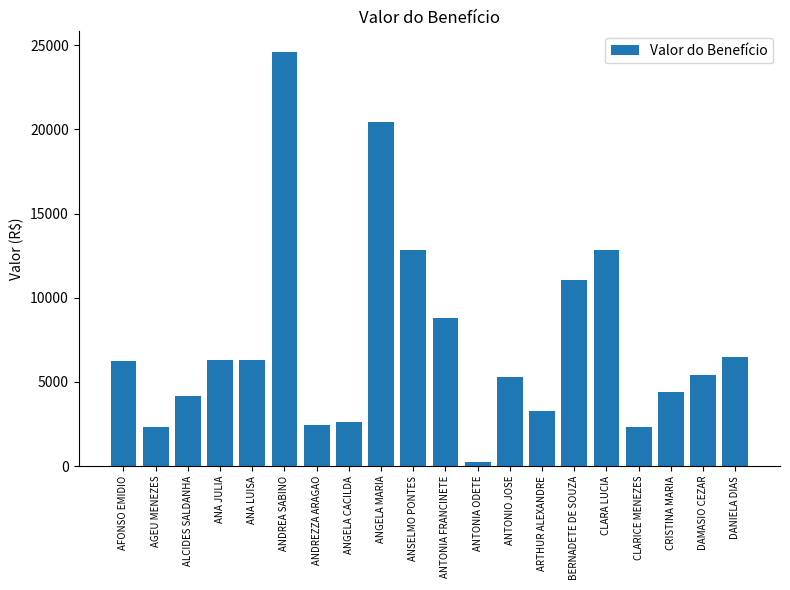

At which label does the data first exceed 6234?

AFONSO EMIDIO